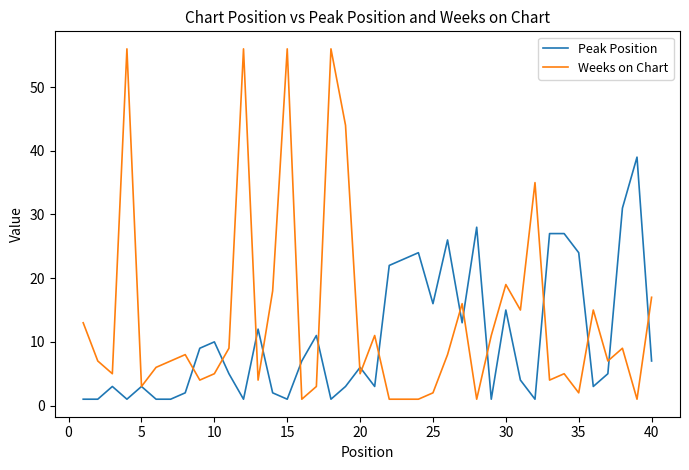

Which series has the widest spread of values?

Weeks on Chart